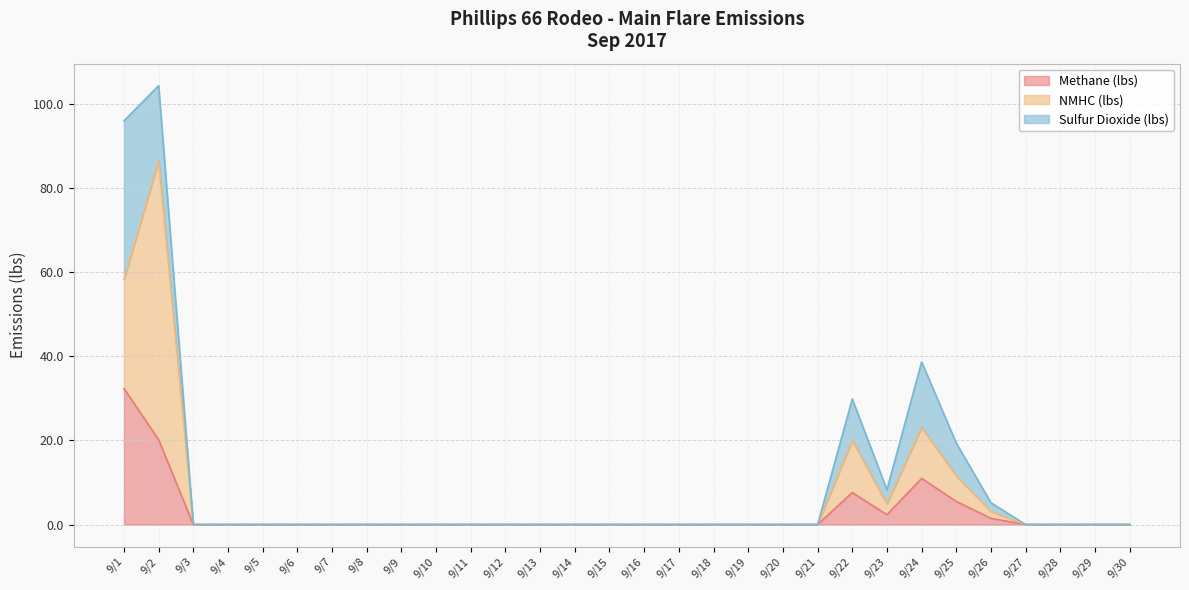

What is the sum of all Methane (lbs) values?

80.4